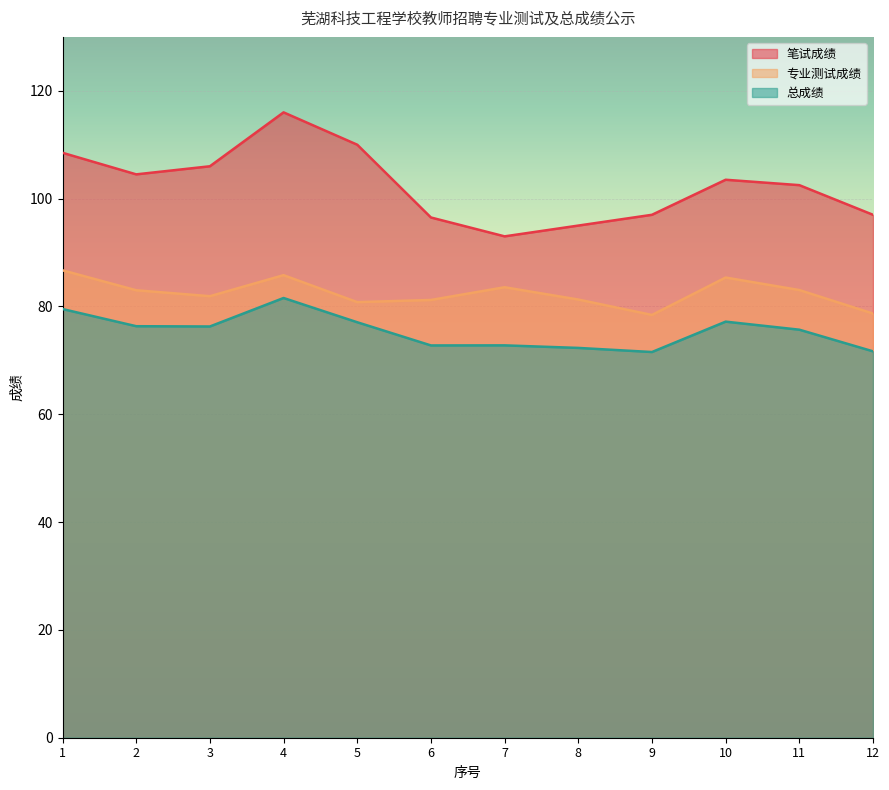

Rank the categories by 笔试成绩 value from lowest to highest.

7, 8, 6, 9, 12, 11, 10, 2, 3, 1, 5, 4